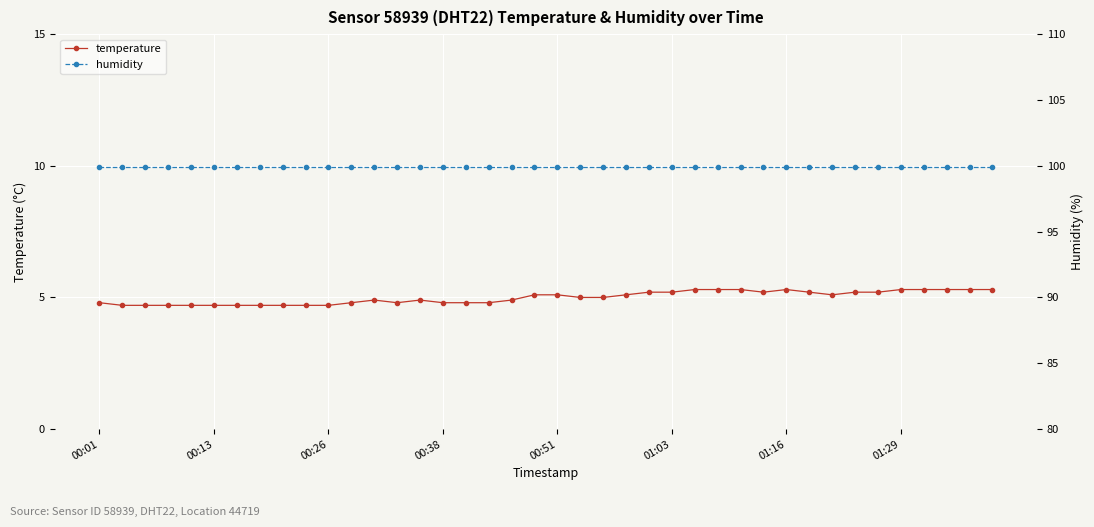

The temperature series shows 1.4 at 00:13. True or false?

False